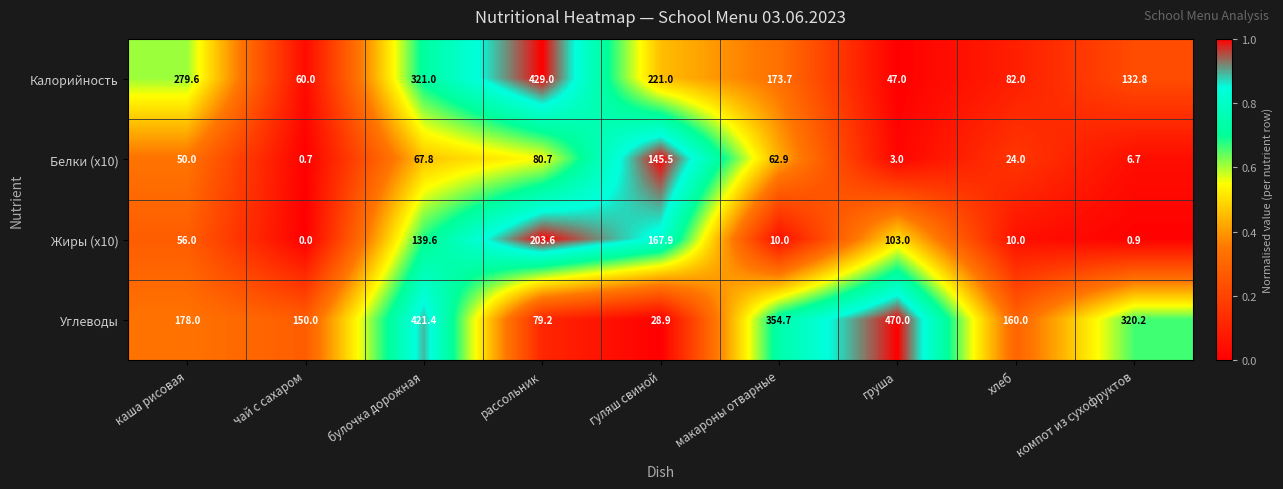

The Жиры (x10) series shows 1.4 at компот из сухофруктов. True or false?

False